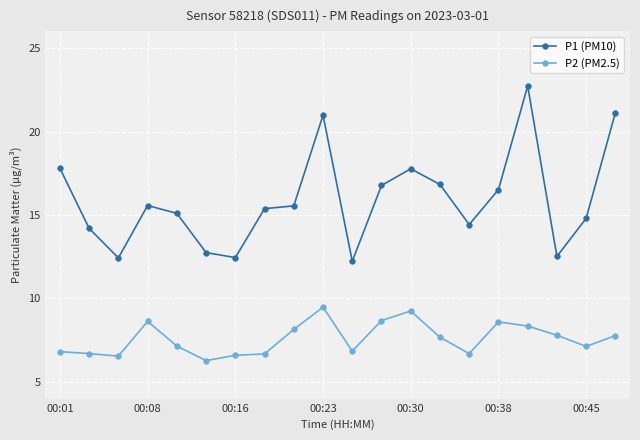

What is the average value of the P2 (PM2.5) series?

7.6